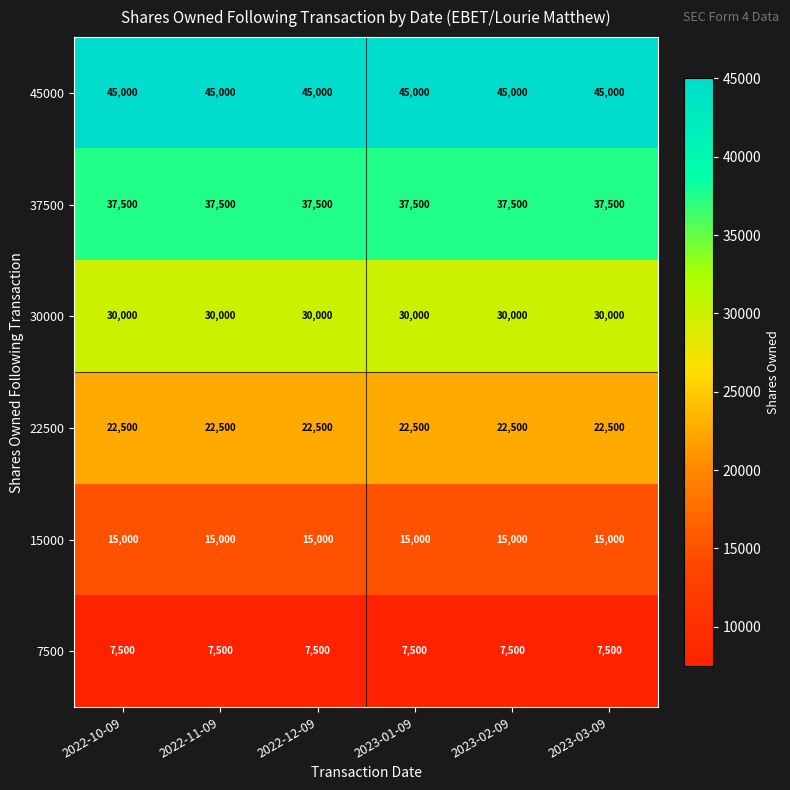

What is the difference between the highest and lowest values at 2022-12-09?

37500